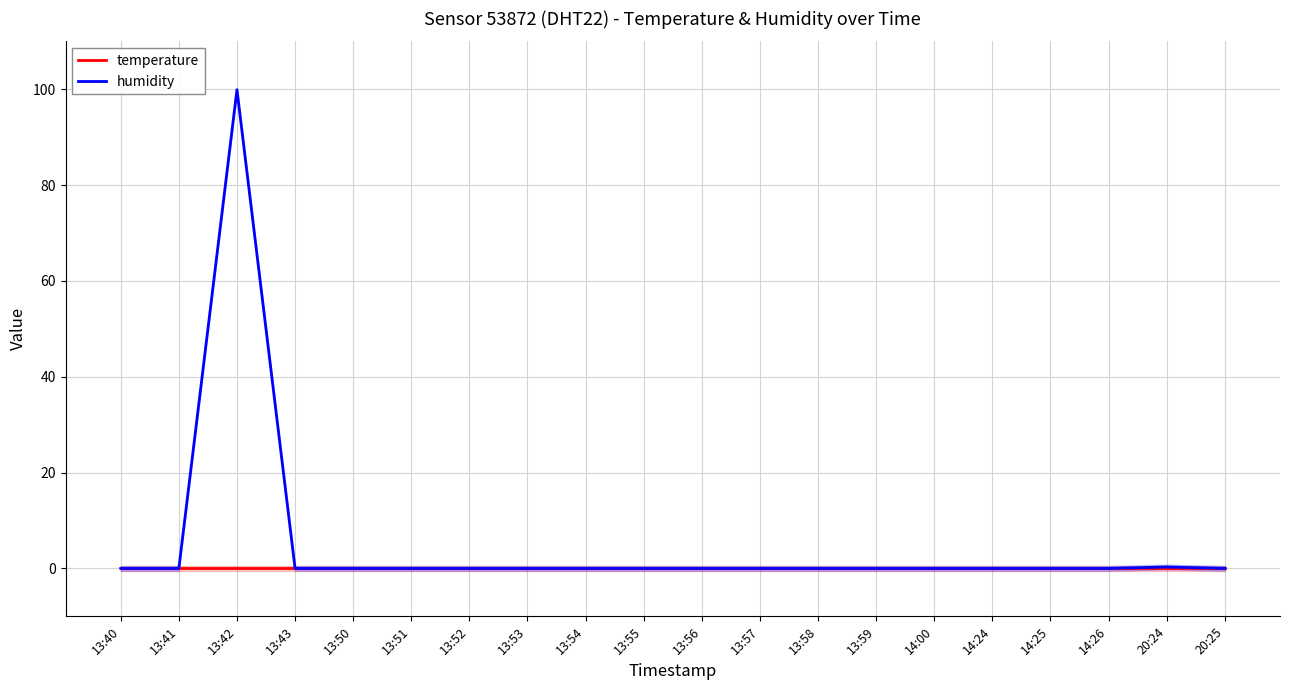

Rank the series by their average value, from lowest to highest.

temperature, humidity